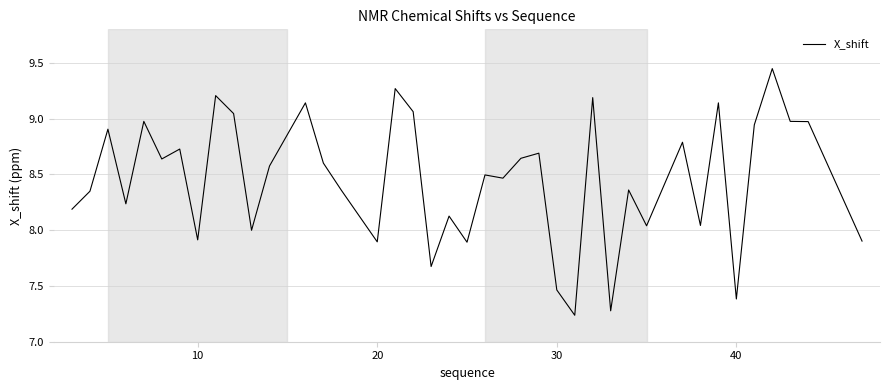

What is the difference between the maximum and minimum values?

2.2